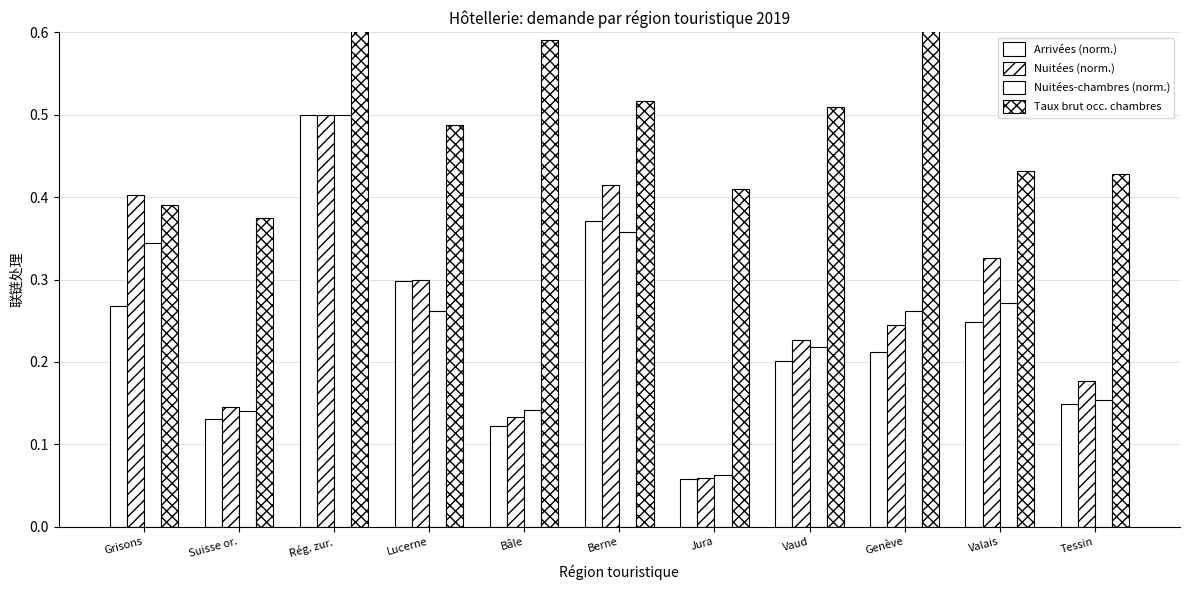

Which series has the largest total across all categories?

Taux brut occ. chambres